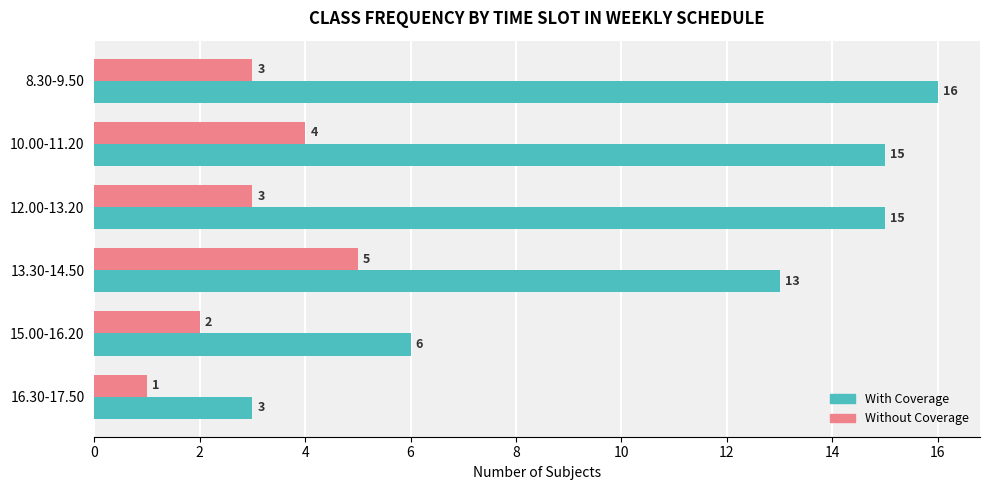

The Without Coverage series shows 3 at 15.00-16.20. True or false?

False